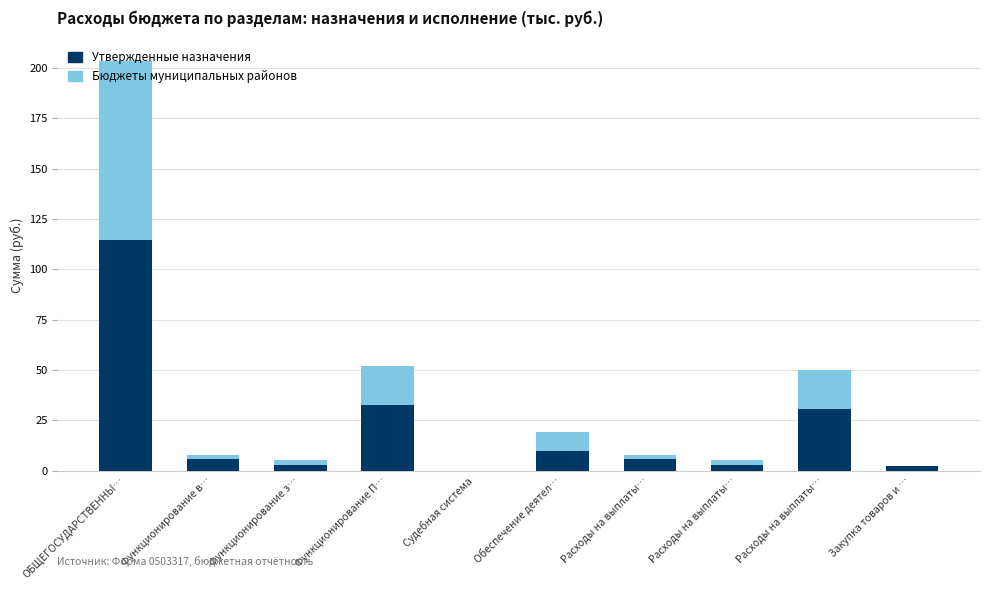

What value does the Бюджеты муниципальных районов series have at Функционирование з…?

2.7